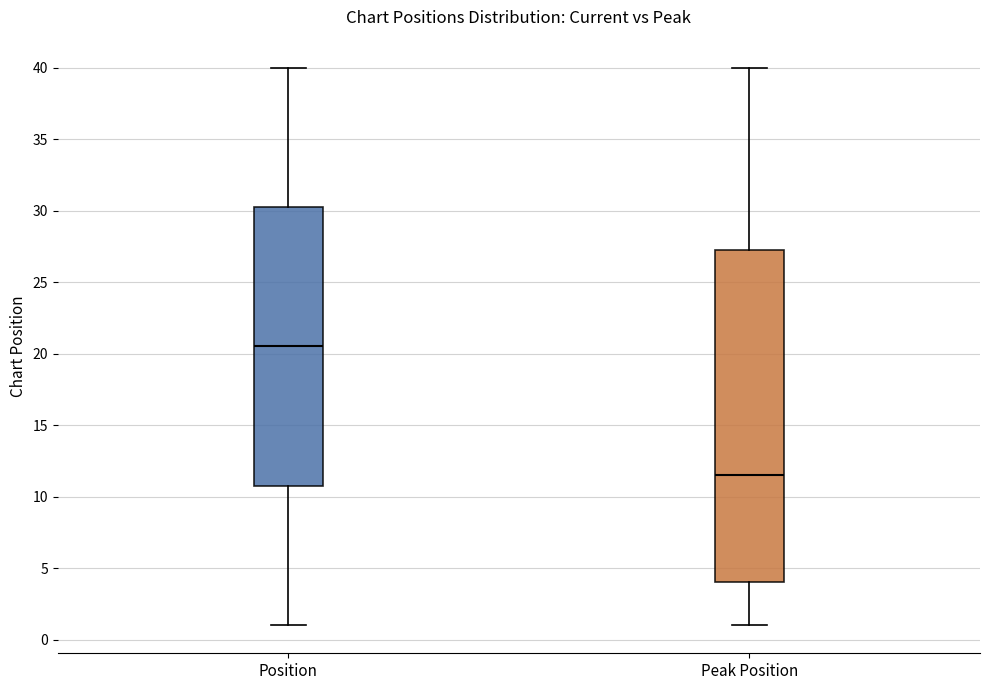

Where is the upper edge of the box for Position on the y-axis? The values are not printed on the chart, so give them approximately, as read against the axis.

30.5